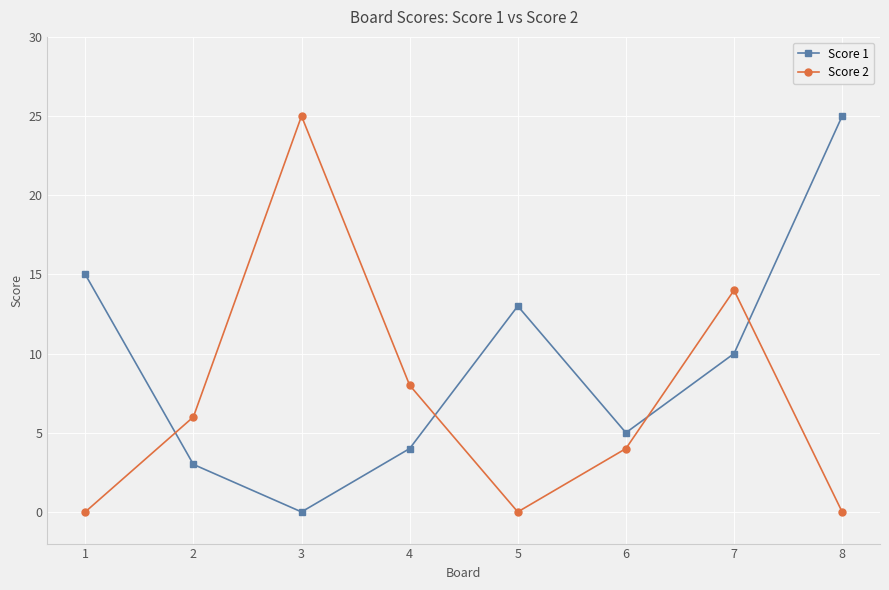

What is the average value of the Score 1 series?

9